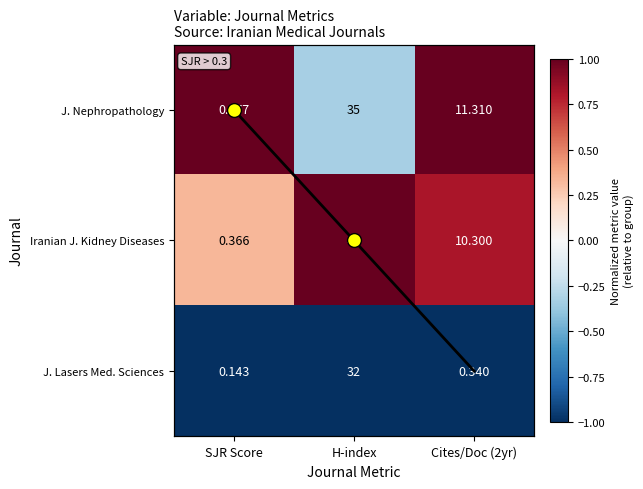

True or false: Iranian J. Kidney Diseases has a value of 1.4 at Cites/Doc (2yr).

False